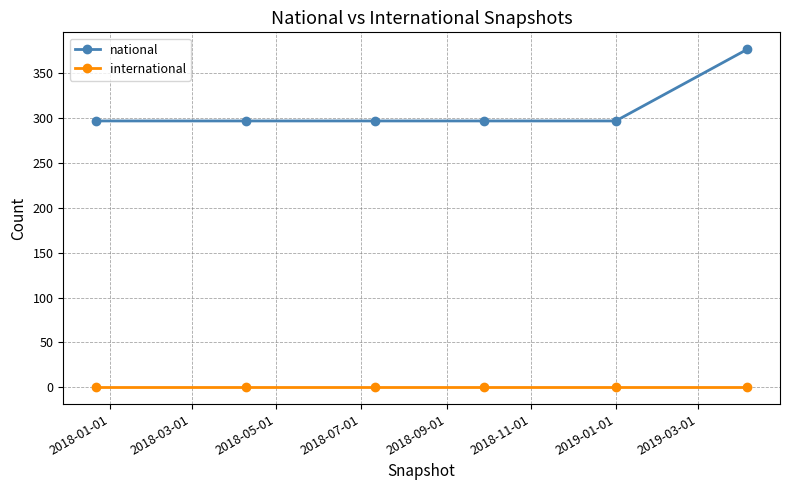

Which series has the widest spread of values?

national